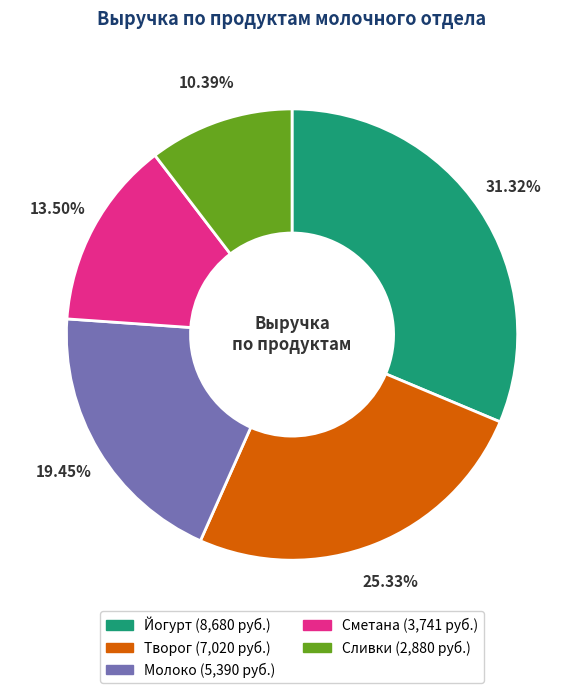

Is the sum of Сливки and Сметана greater than half?

No